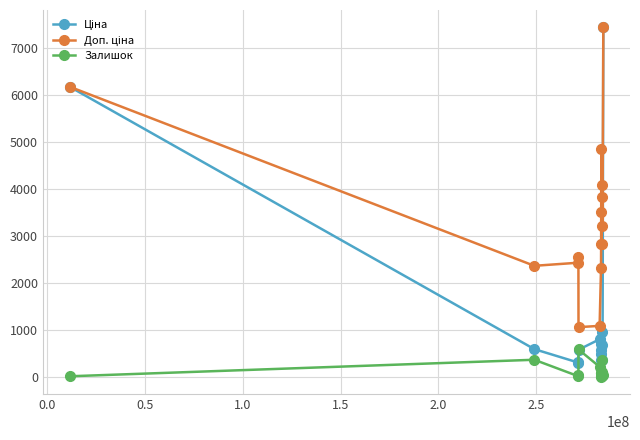

True or false: Залишок has more than 1 interior local peaks.

True